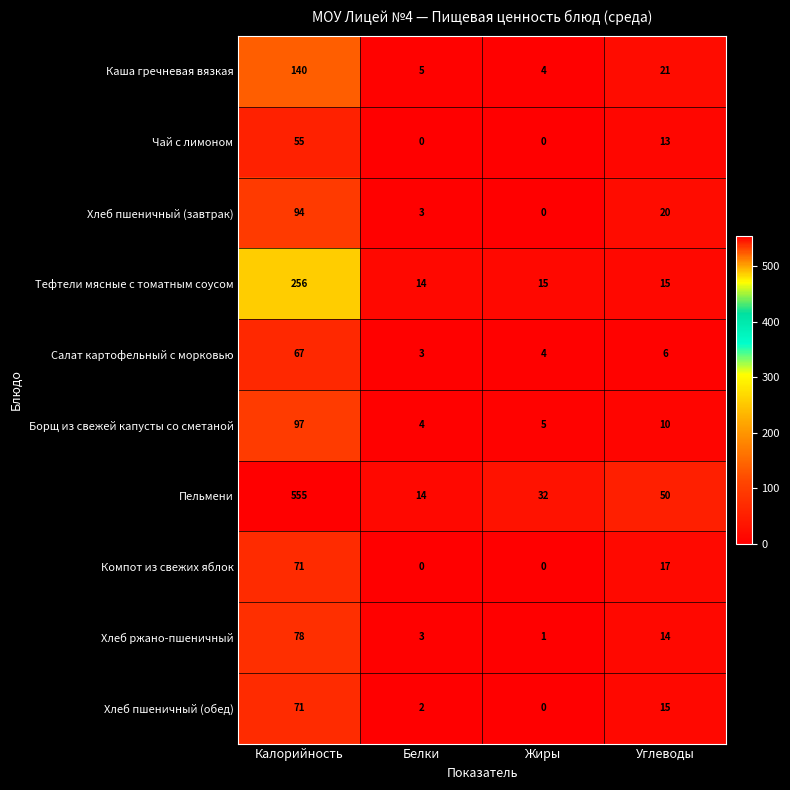

What is the difference between the Чай с лимоном values at Углеводы and Жиры?

13